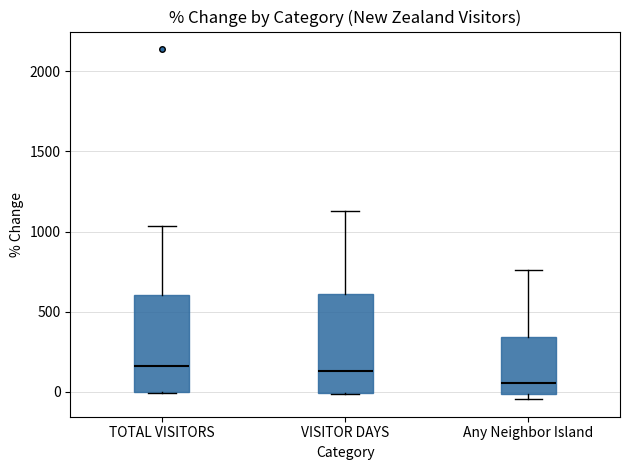

Reading left to right, transcribe this box plot: for each box, give where its median line is, the range the box spans, and where its two whiskers end, as read against the y-axis. The values are not printed on the chart, so give them approximately, as read against the axis.

TOTAL VISITORS: median 150, box 0 to 600, whiskers 0 to 1050
VISITOR DAYS: median 150, box 0 to 600, whiskers 0 to 1150
Any Neighbor Island: median 50, box 0 to 350, whiskers -50 to 750